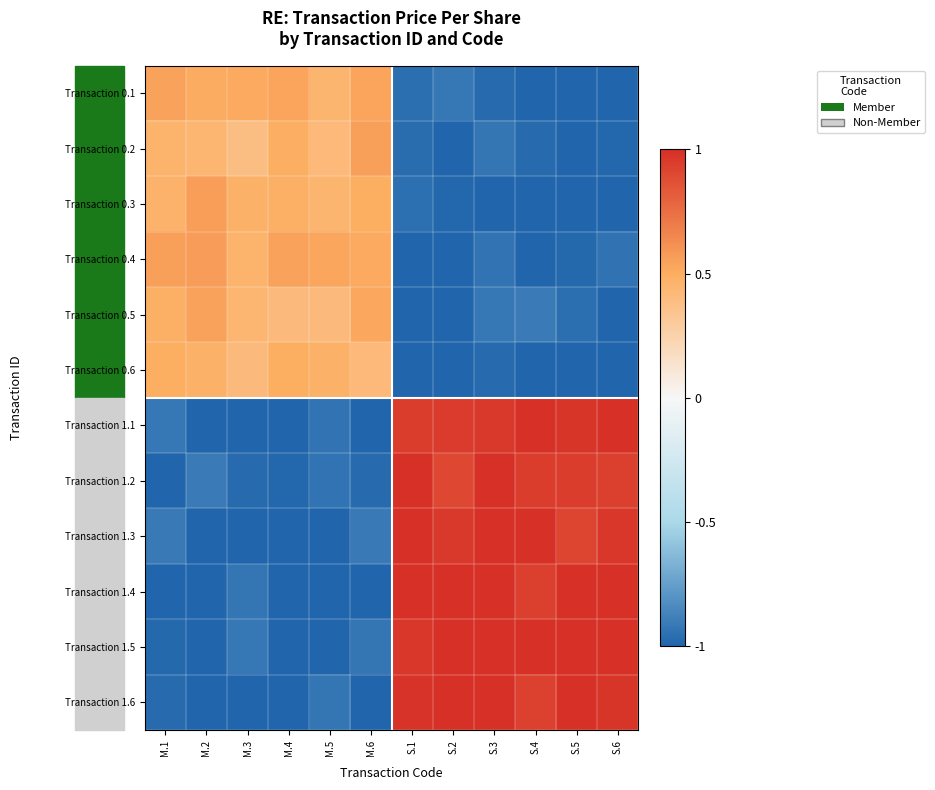

Between M.2 and M.4, which is larger?

M.4